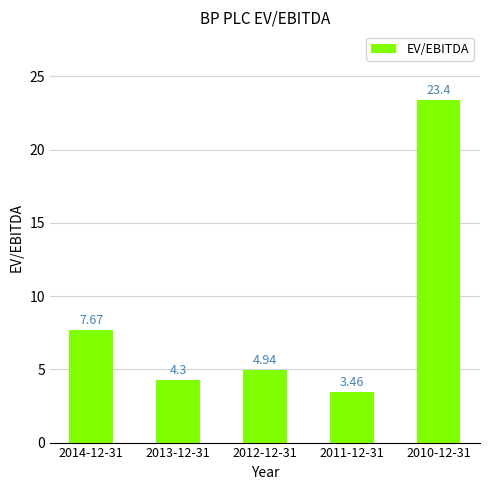

What is the label of the 3rd bar from the right?

2012-12-31